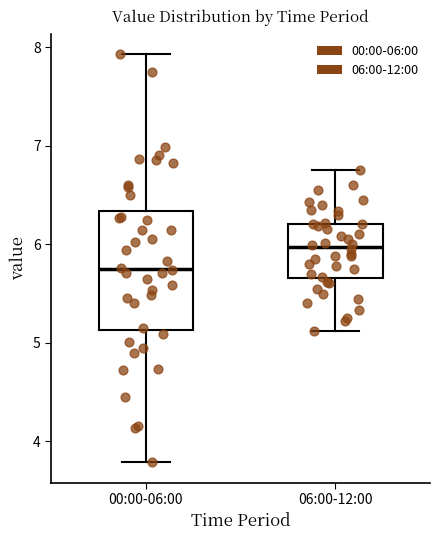

Which box's median line is the lowest?

00:00-06:00